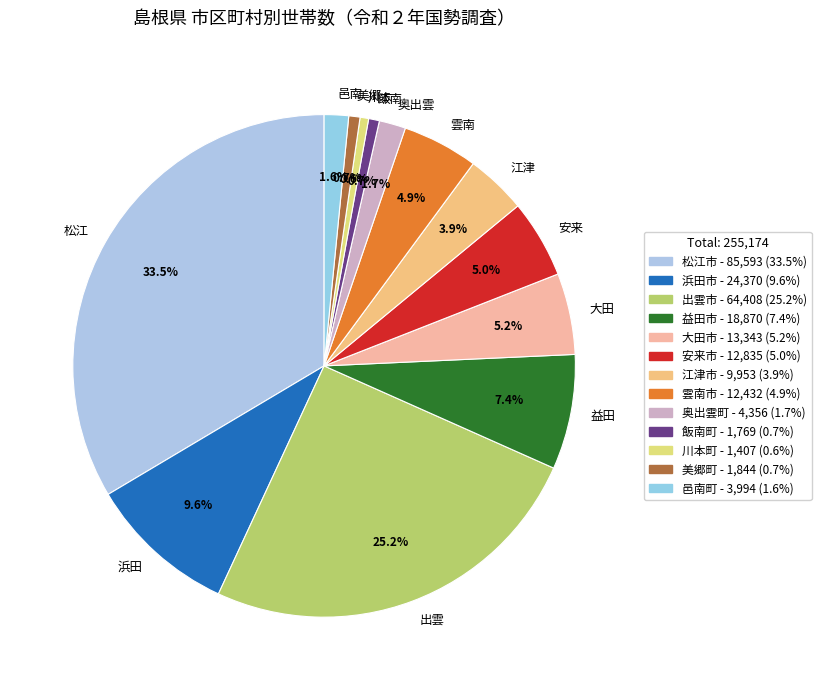

To the nearest percent, what is the average slice percentage?

8%